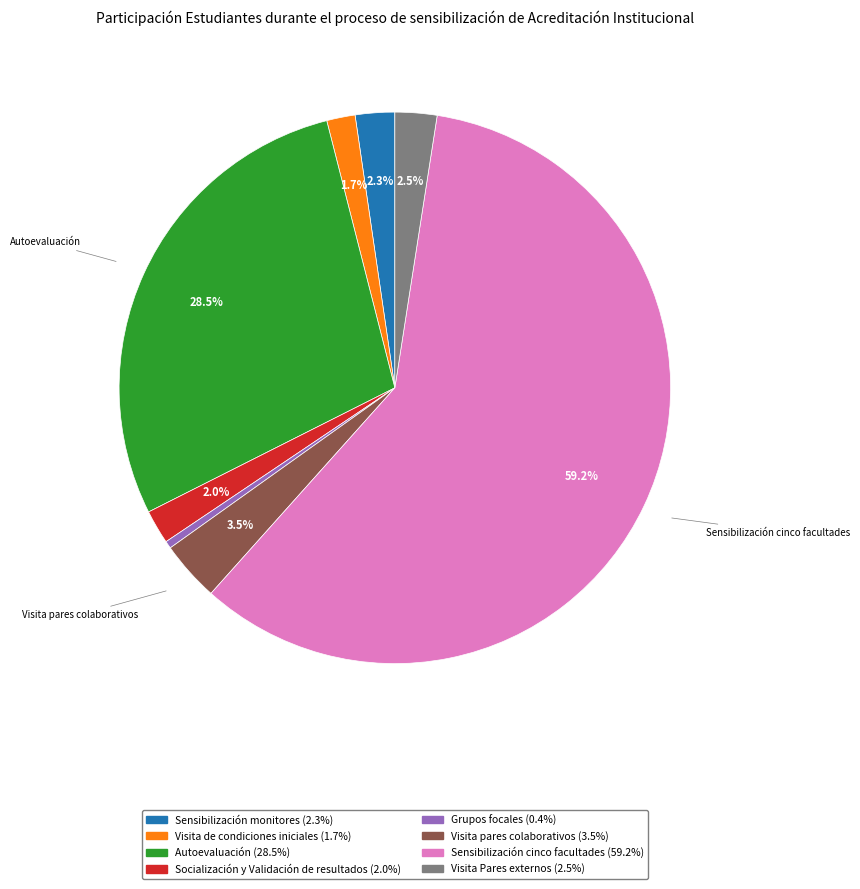

What is the largest slice in the pie chart?

Sensibilización cinco facultades